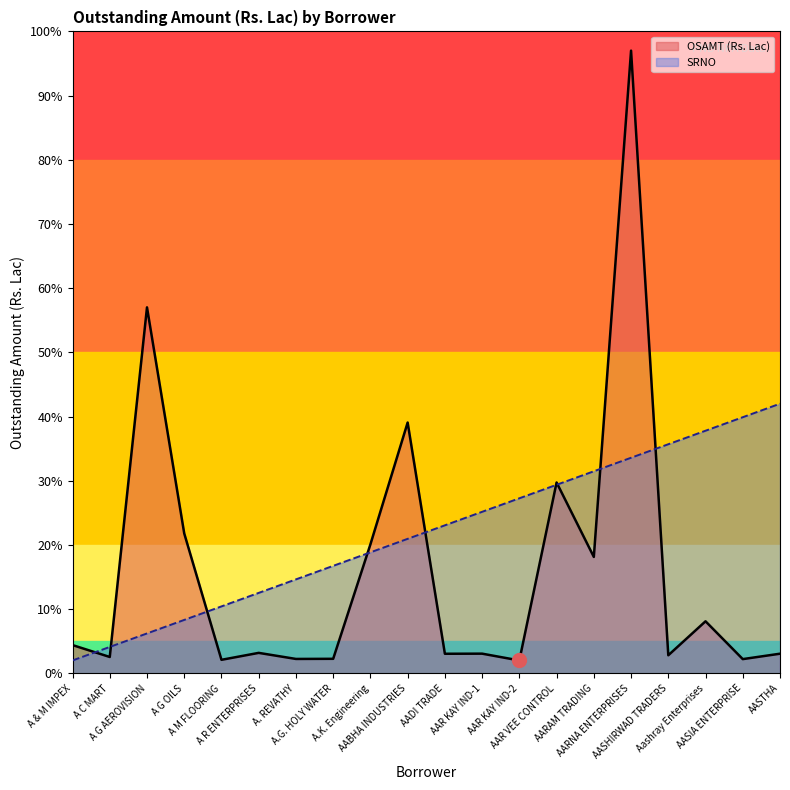

What is the total value across all series at A G OILS?

30.1